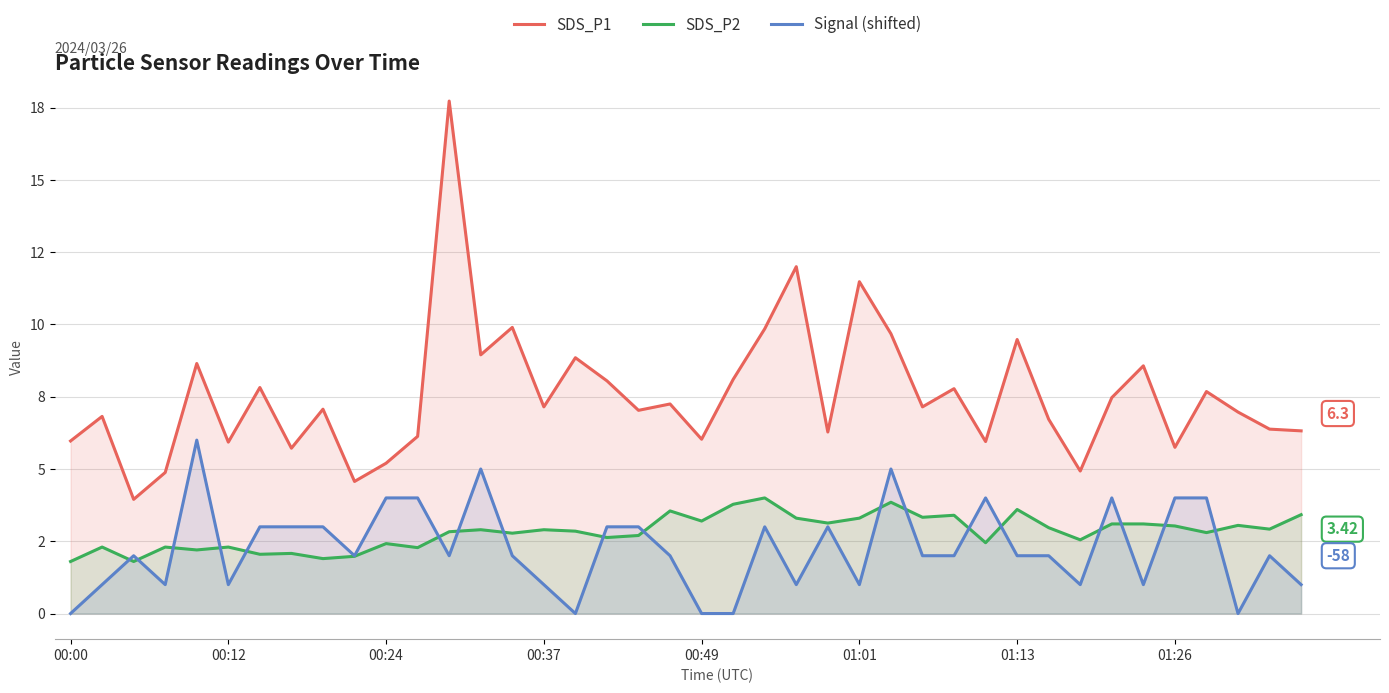

True or false: Signal (shifted) and SDS_P1 intersect in this chart.

False